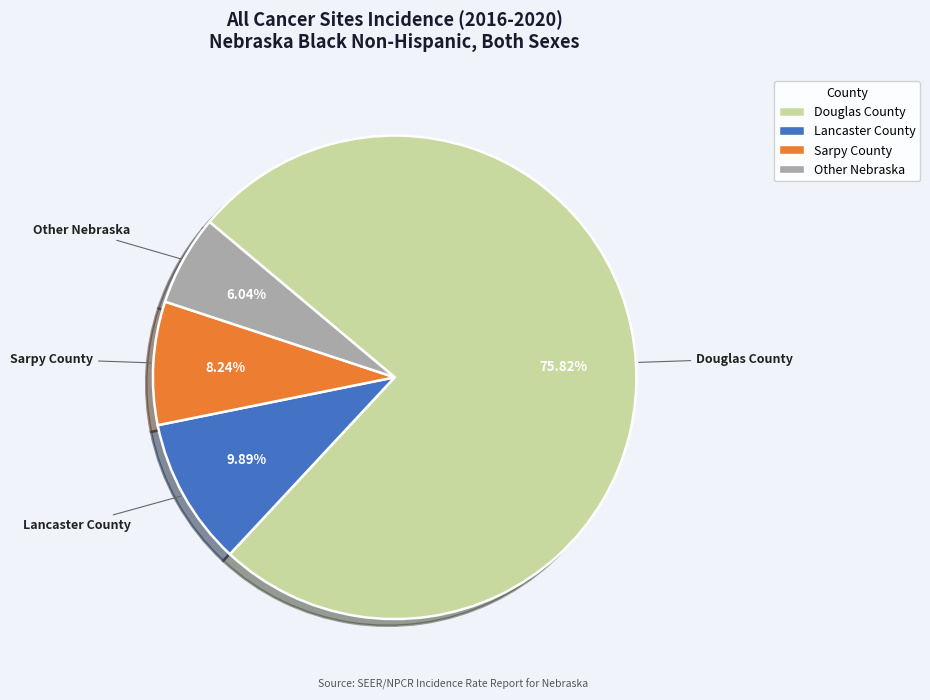

Count the number of slices in the pie.

4